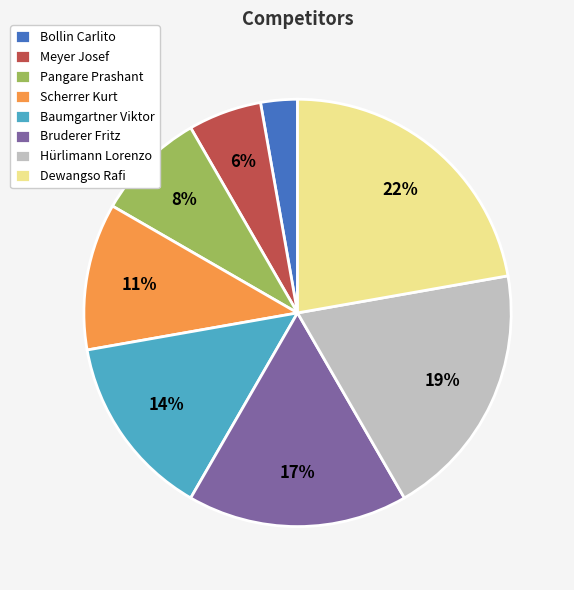

To the nearest percent, what portion does Meyer Josef represent?

6%